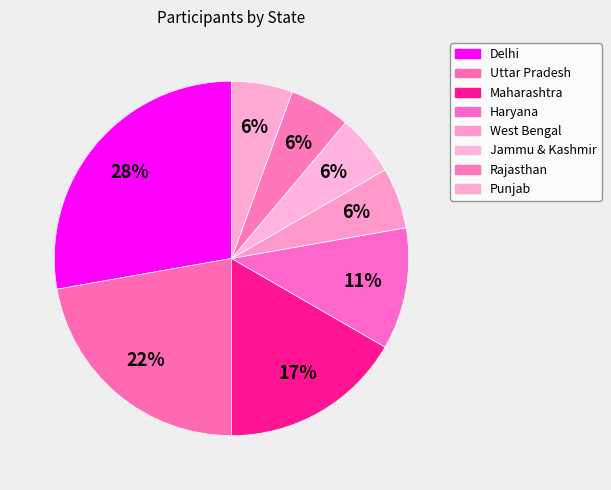

Between Jammu & Kashmir and Delhi, which is larger?

Delhi